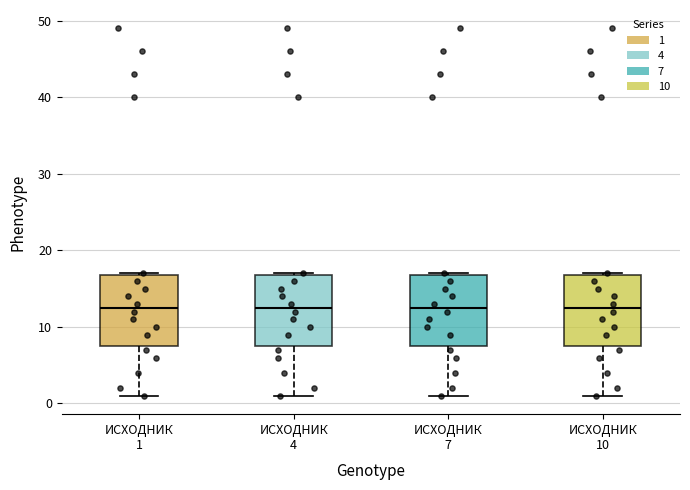

Where does the lower whisker of the box for ИСХОДНИК 4 end on the y-axis? The values are not printed on the chart, so give them approximately, as read against the axis.

1